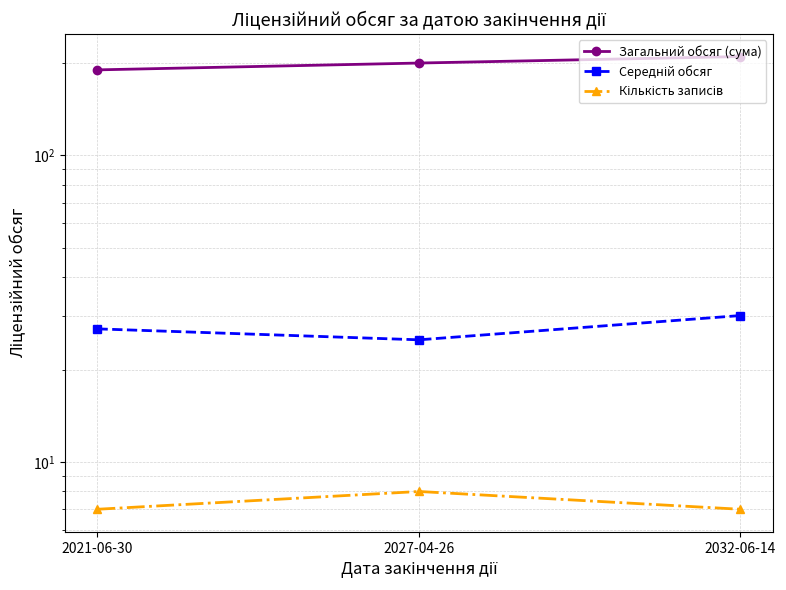

Which label corresponds to the smallest value in the chart?

2021-06-30